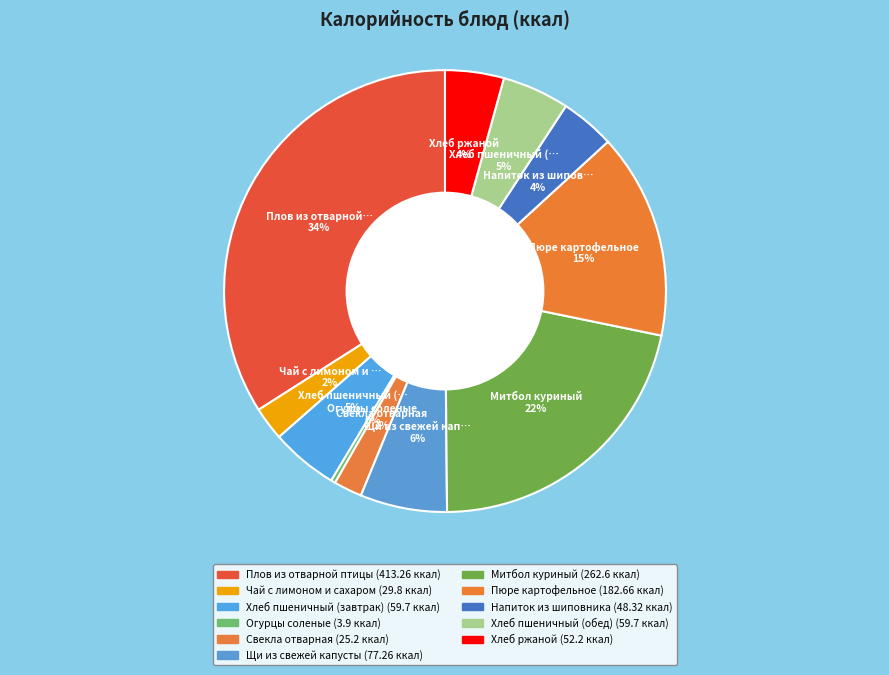

To the nearest percent, what is the average slice percentage?

9%